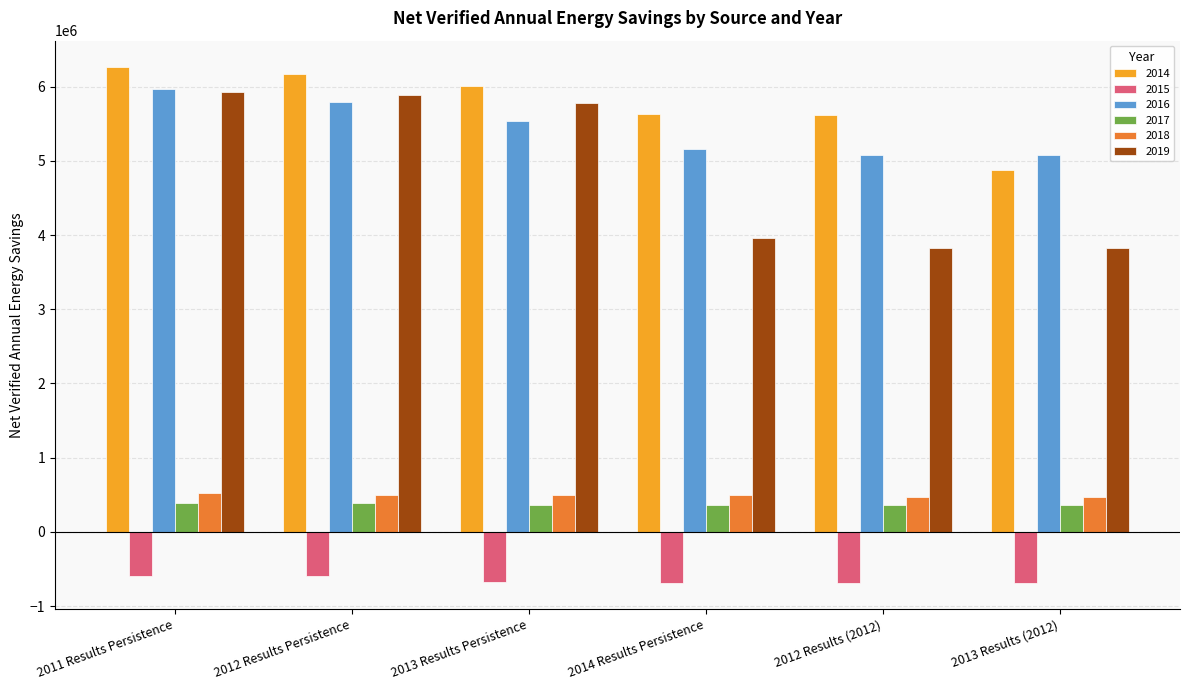

What is the average value of the 2015 series?

-656411.4